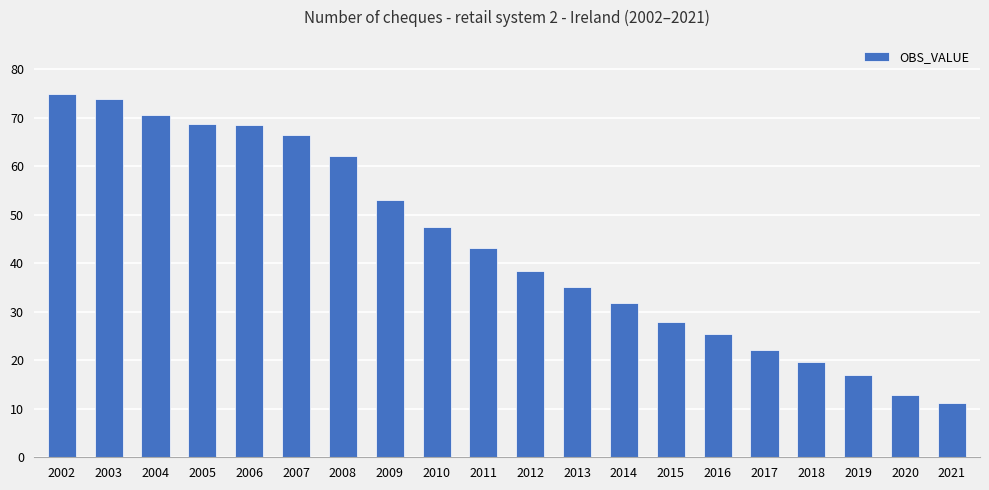

At which label is the value closest to 43?

2011